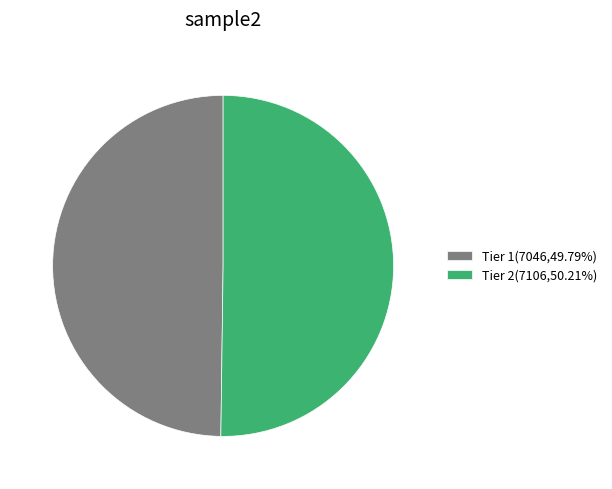

Do Tier 1 and Tier 2 together represent more than half of the pie?

Yes